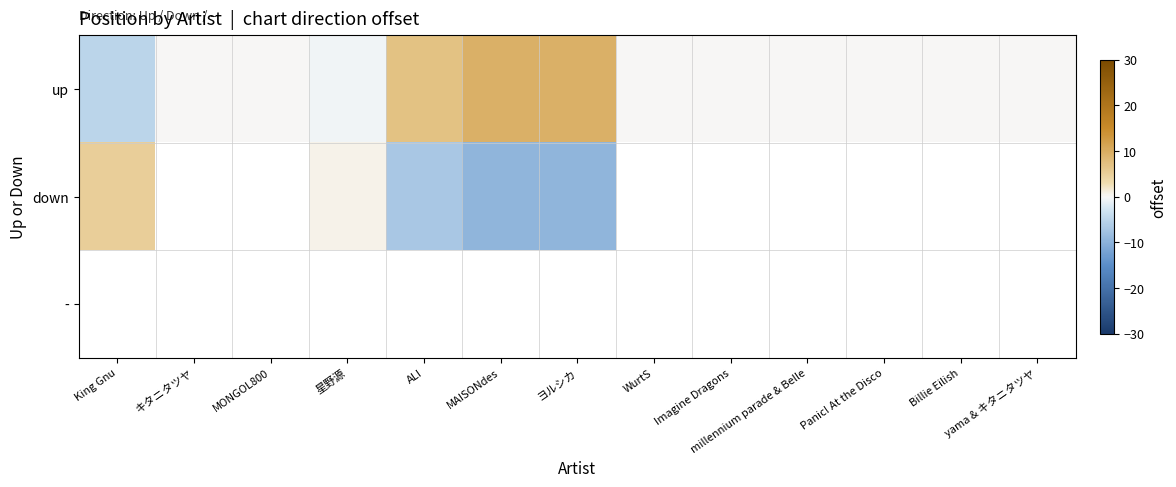

What value does the up series have at ALI?

7.0